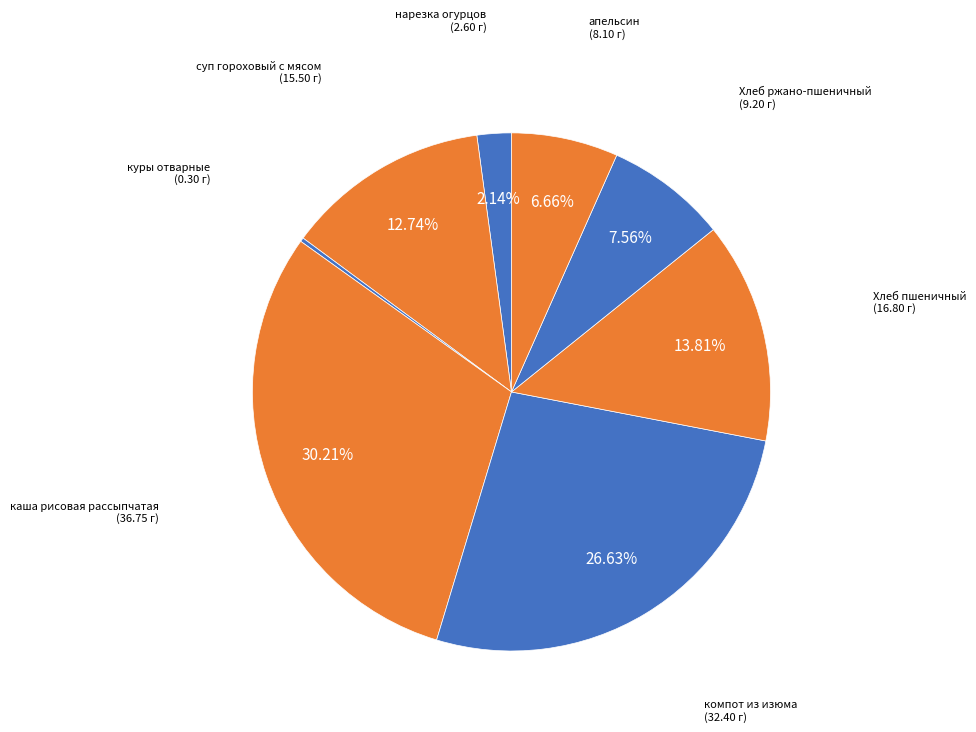

Which slice is the smallest?

куры отварные